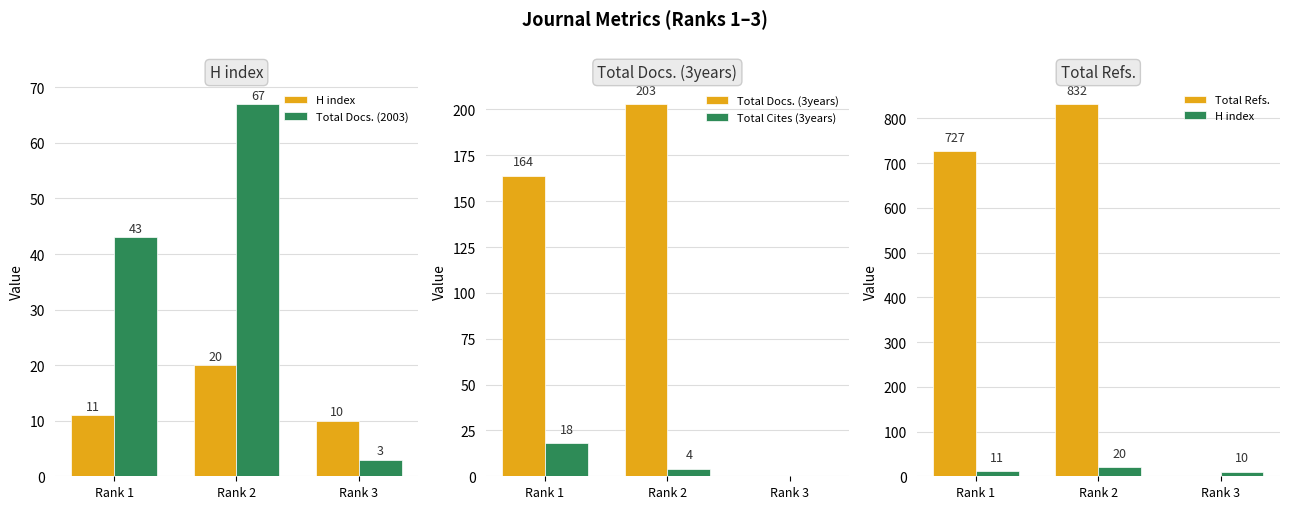

At how many categories does at least one series exceed 223?

2